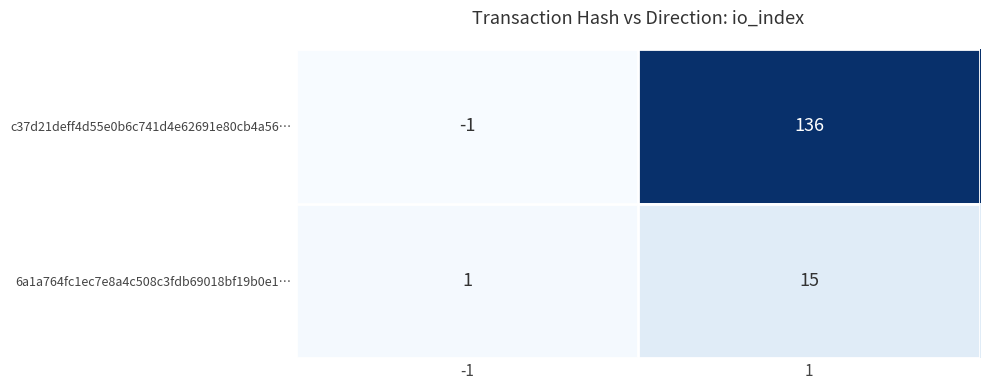

How many values in c37d21deff4d55e0b6c741d4e62691e80cb4a56… are below zero?

1